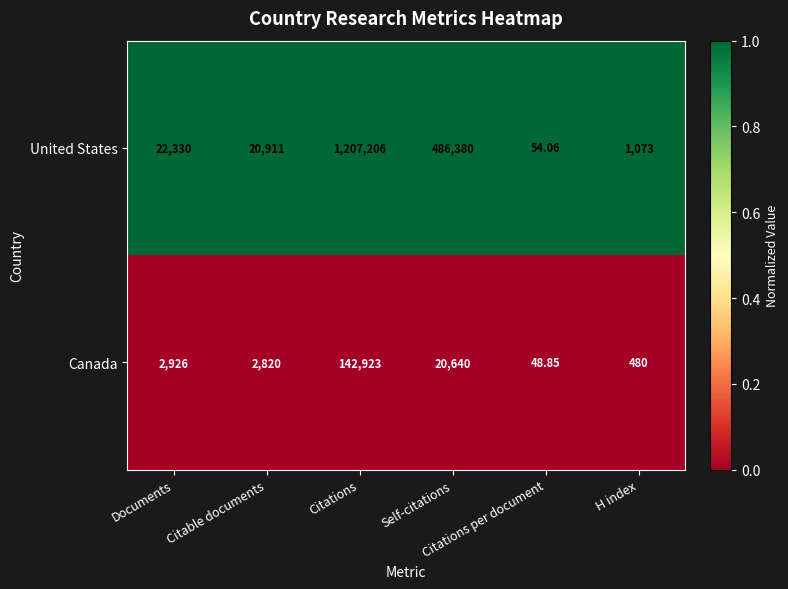

Which series has the largest total across all categories?

United States